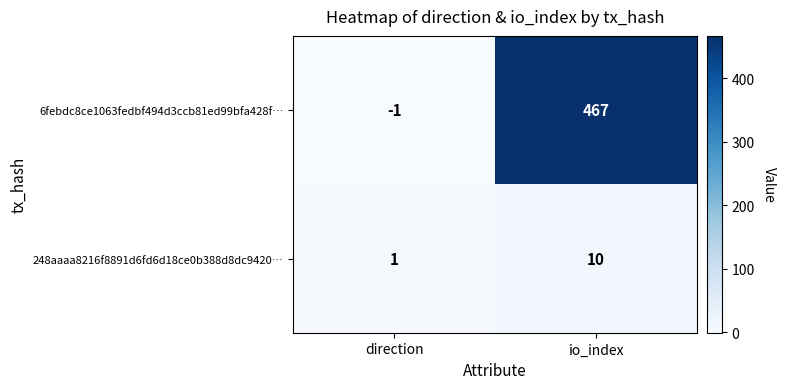

The value of 248aaaa8216f8891d6fd6d18ce0b388d8dc9420… at io_index is 3. True or false?

False